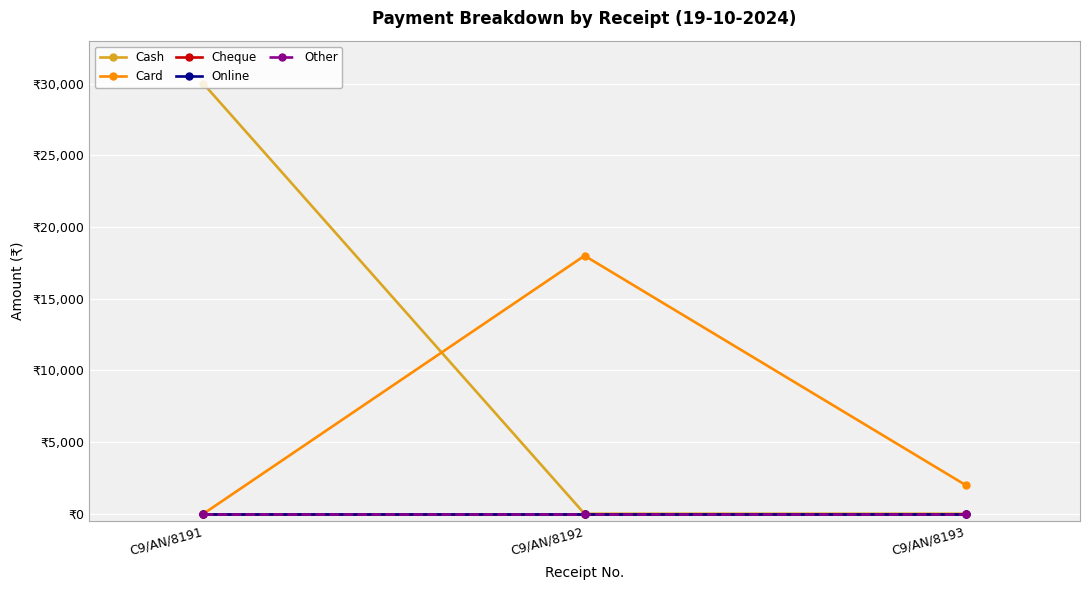

How many series are shown in this chart?

5